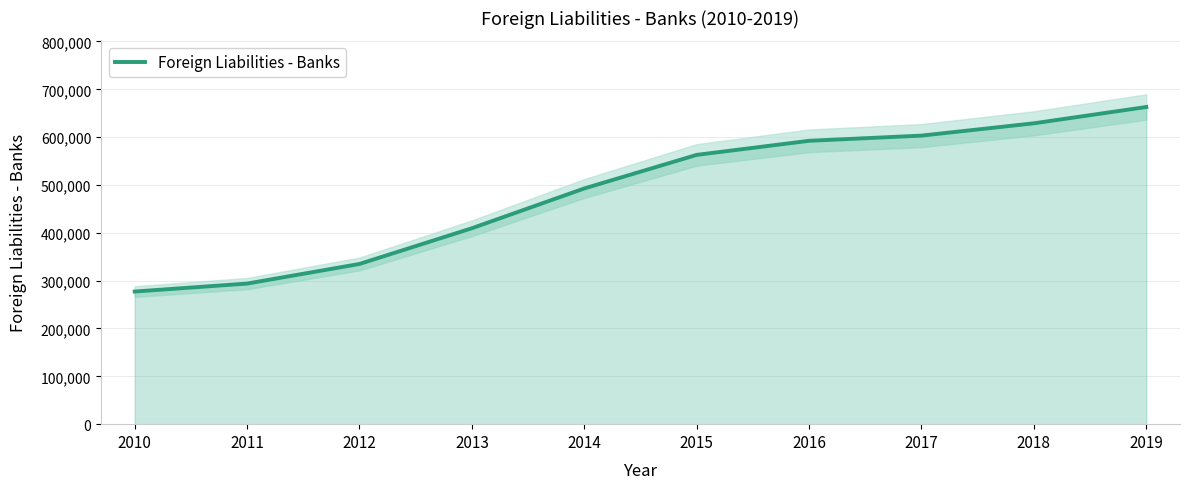

Where is the data nearest to the value 470160?

2014